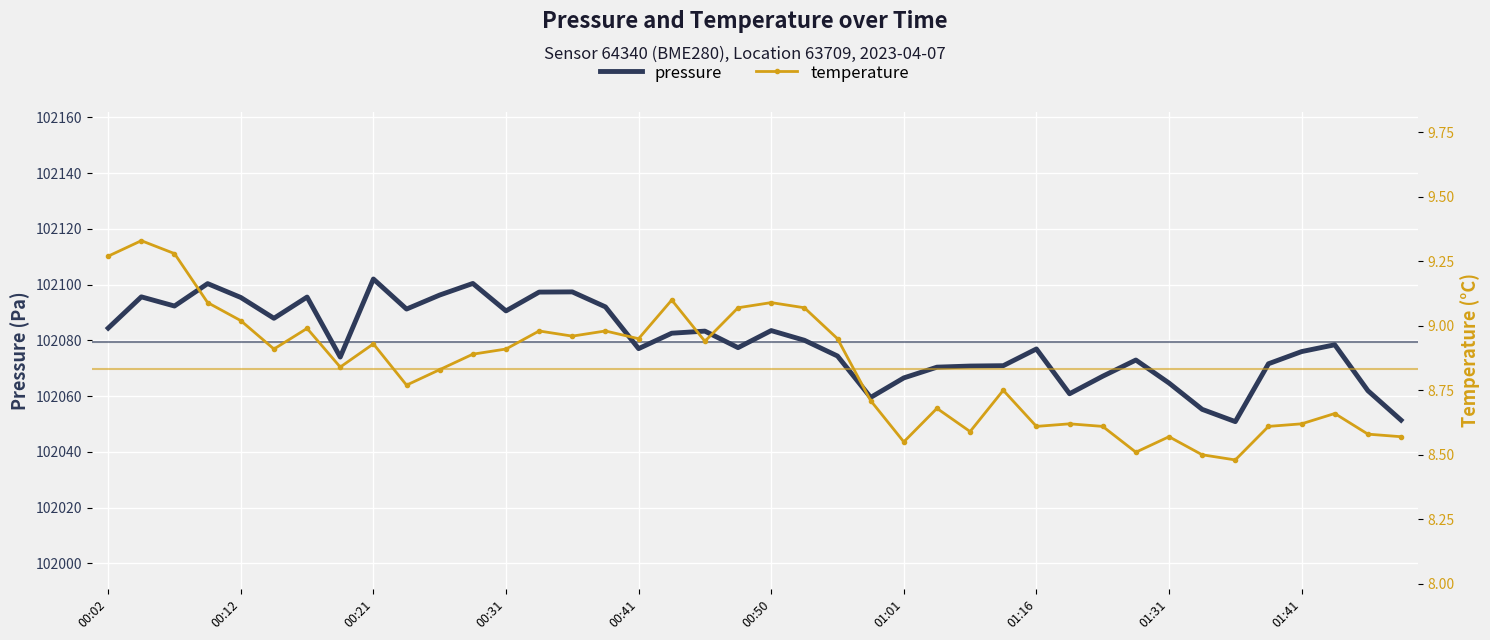

What is the value of the pressure point at the 33rd from the left?

102064.7